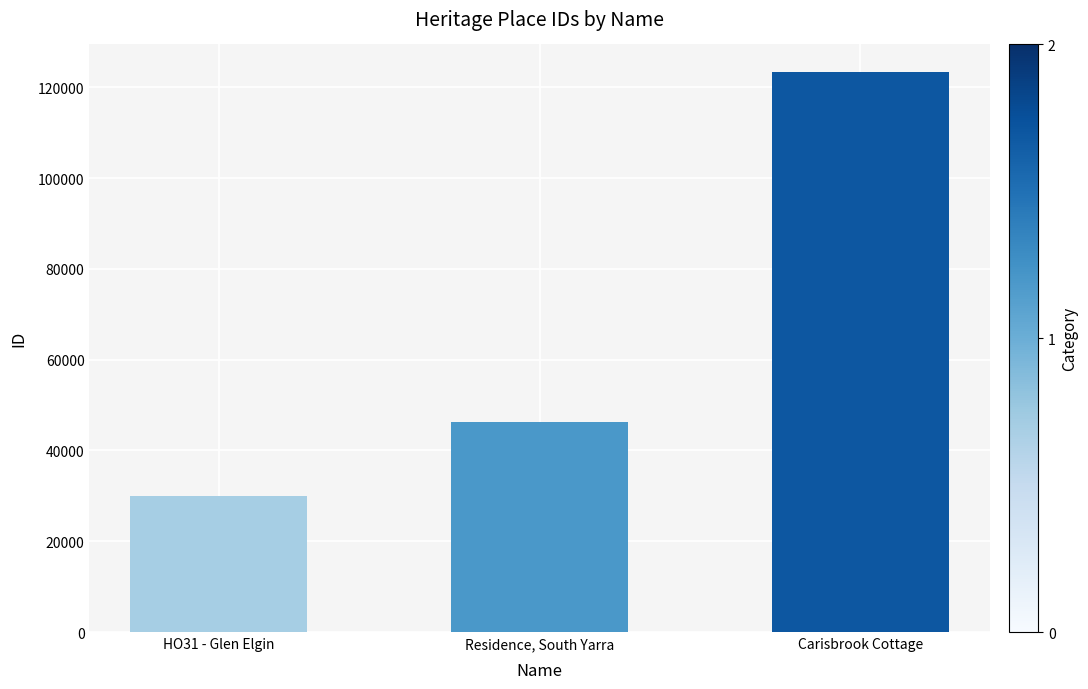

Count the number of data series in this chart.

1